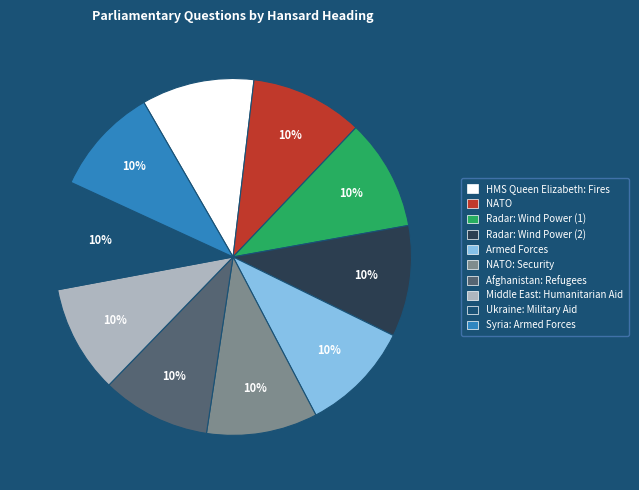

Is there any slice that represents more than half of the pie?

No